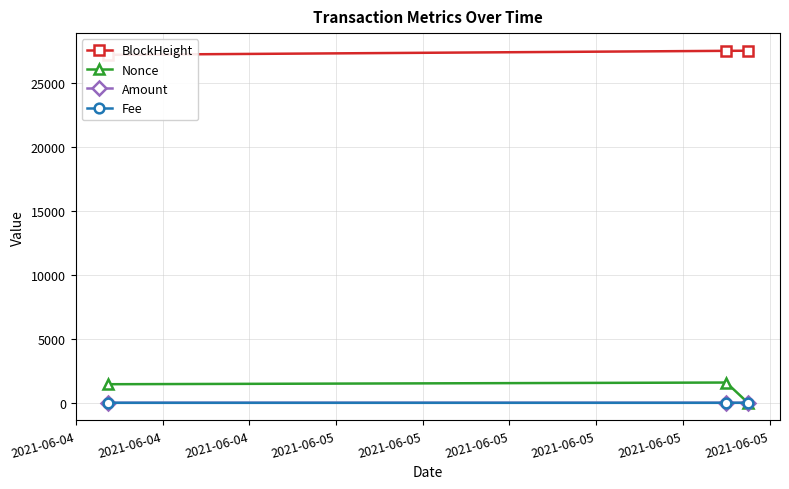

Rank the series by their maximum value, from highest to lowest.

BlockHeight, Nonce, Amount, Fee